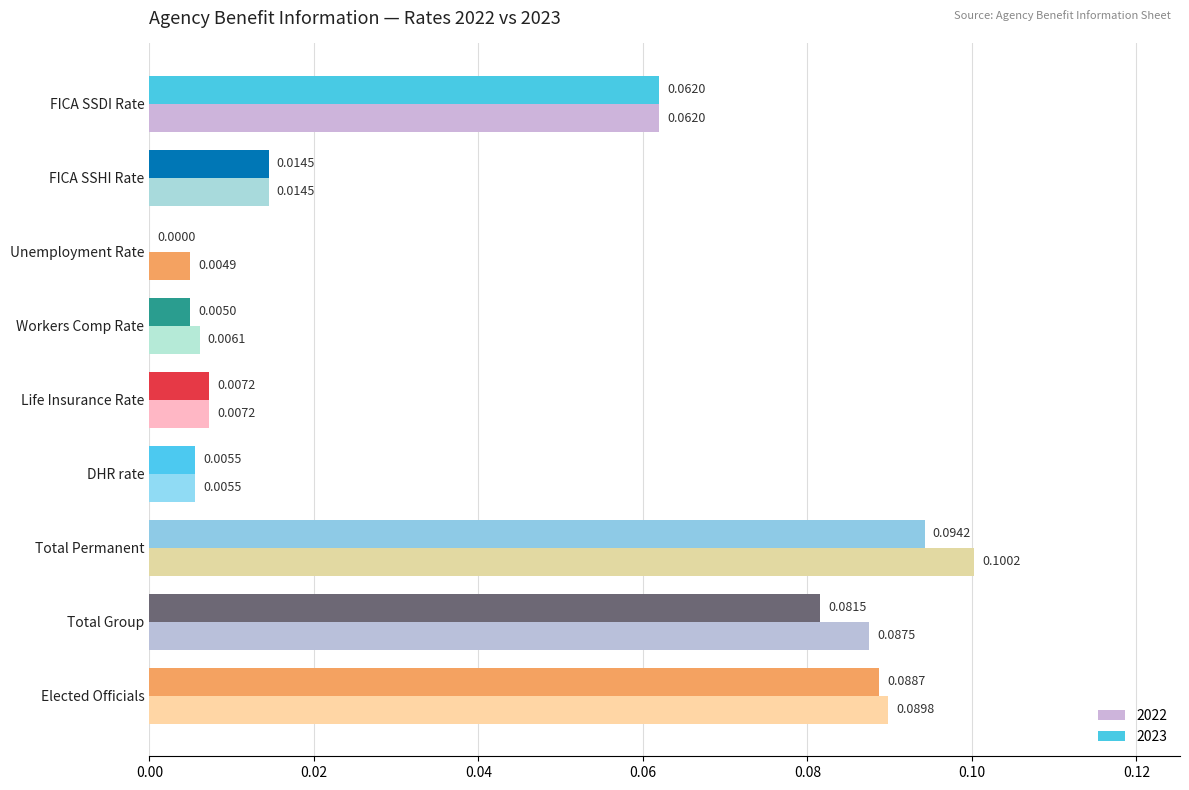

Rank the categories by 2022 value from highest to lowest.

Total Permanent, Elected Officials, Total Group, FICA SSDI Rate, FICA SSHI Rate, Life Insurance Rate, Workers Comp Rate, DHR rate, Unemployment Rate